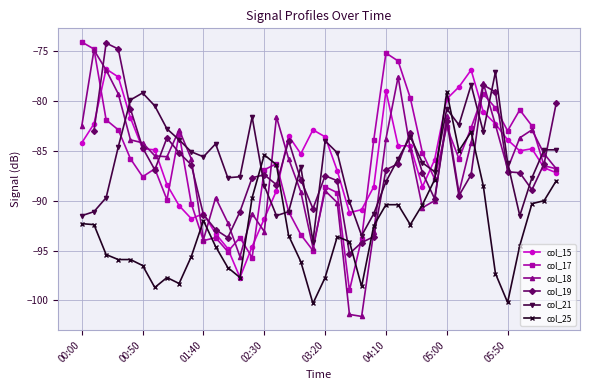

How many series are shown in this chart?

6